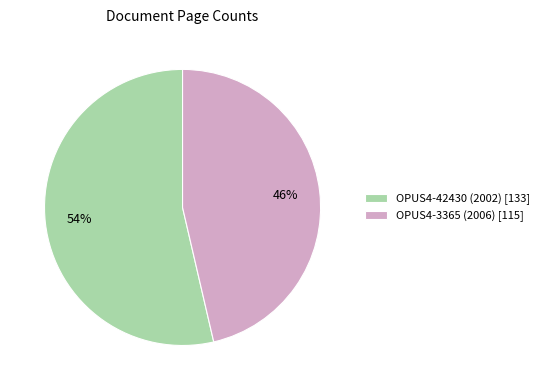

Which has a higher value, OPUS4-42430 (2002) or OPUS4-3365 (2006)?

OPUS4-42430 (2002)